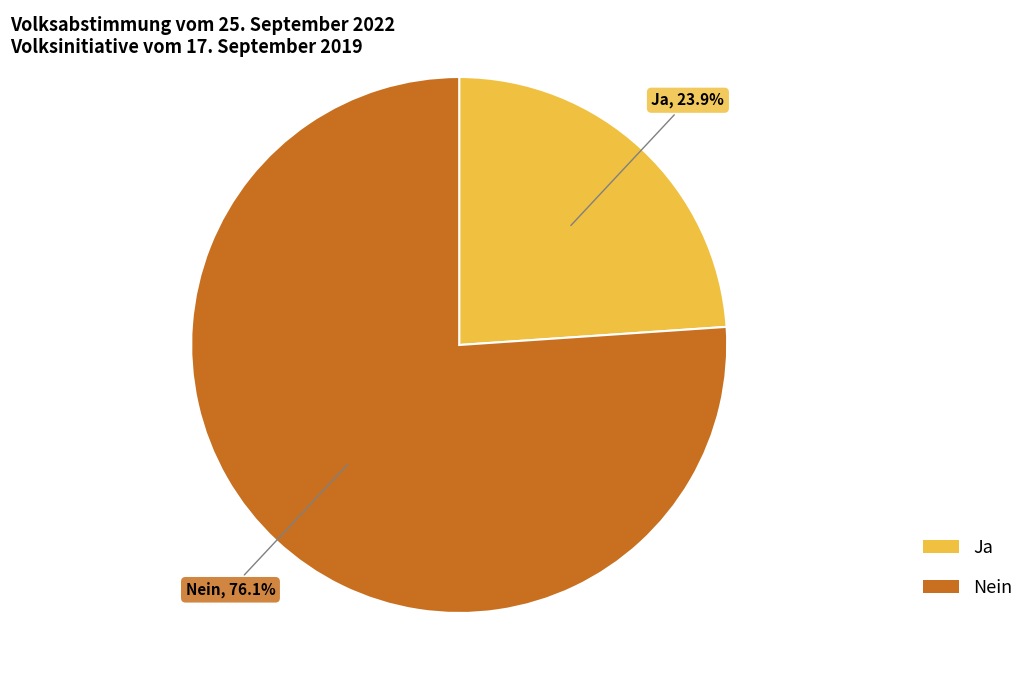

How many slices are in this pie chart?

2